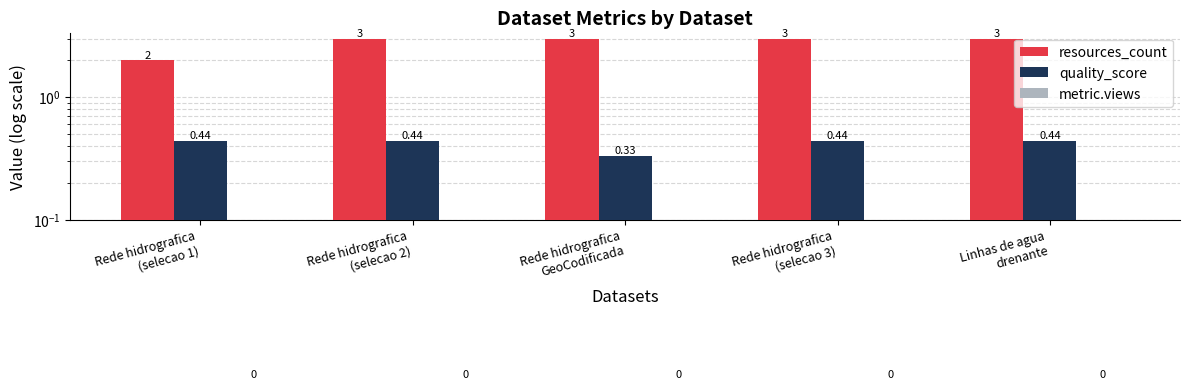

Read the quality_score value at Rede hidrografica
(selecao 1).

0.4